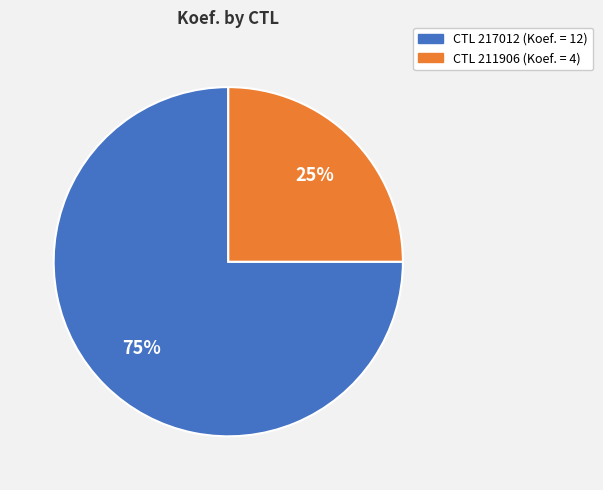

To the nearest percent, what is the difference between the largest and smallest slice percentages?

50%